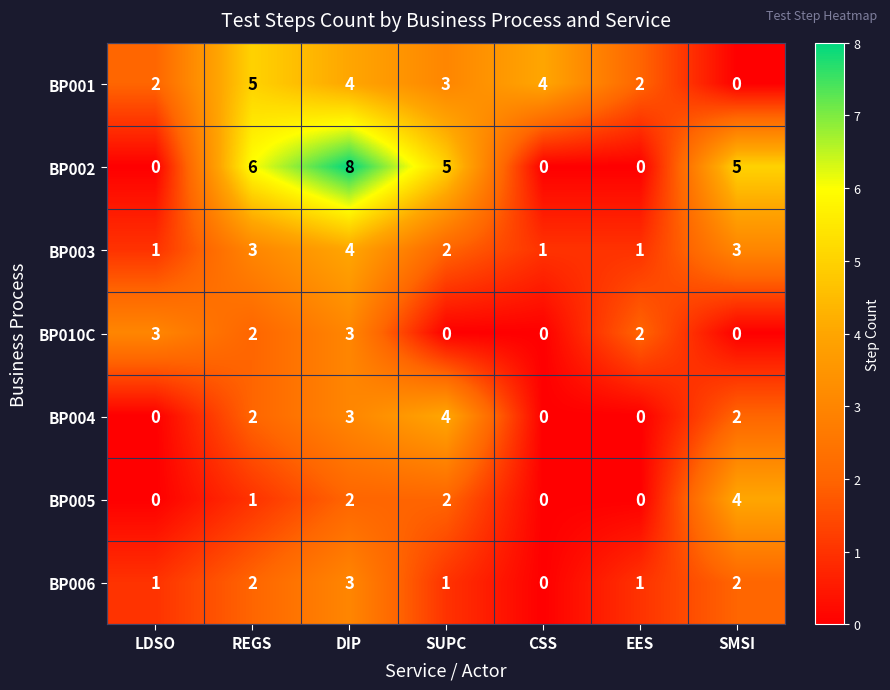

Between LDSO and EES, which series saw the biggest shift?

BP010C